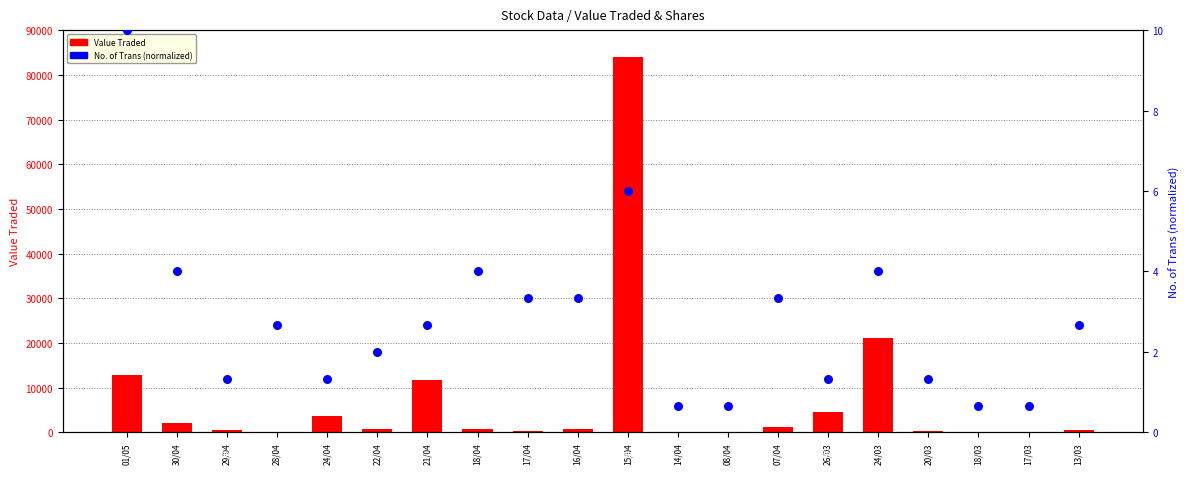

Is the value of Value Traded at 30/04 greater than the value of No. of Trans (normalized) at 22/04?

Yes